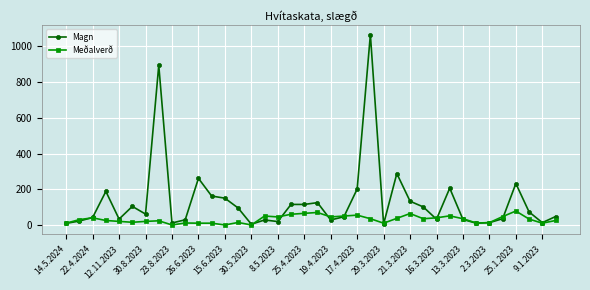

Which series has the largest total across all categories?

Magn